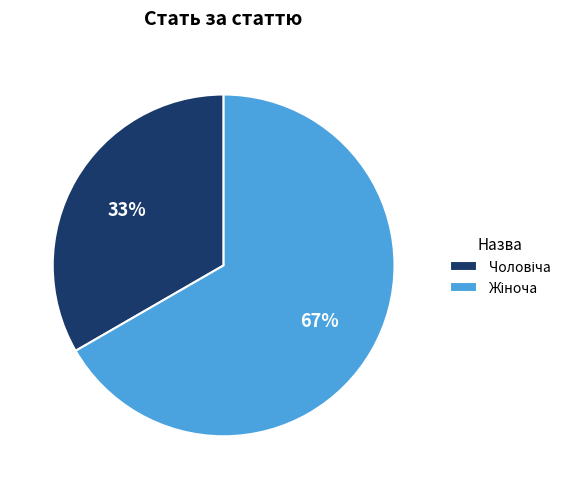

Count the number of slices in the pie.

2